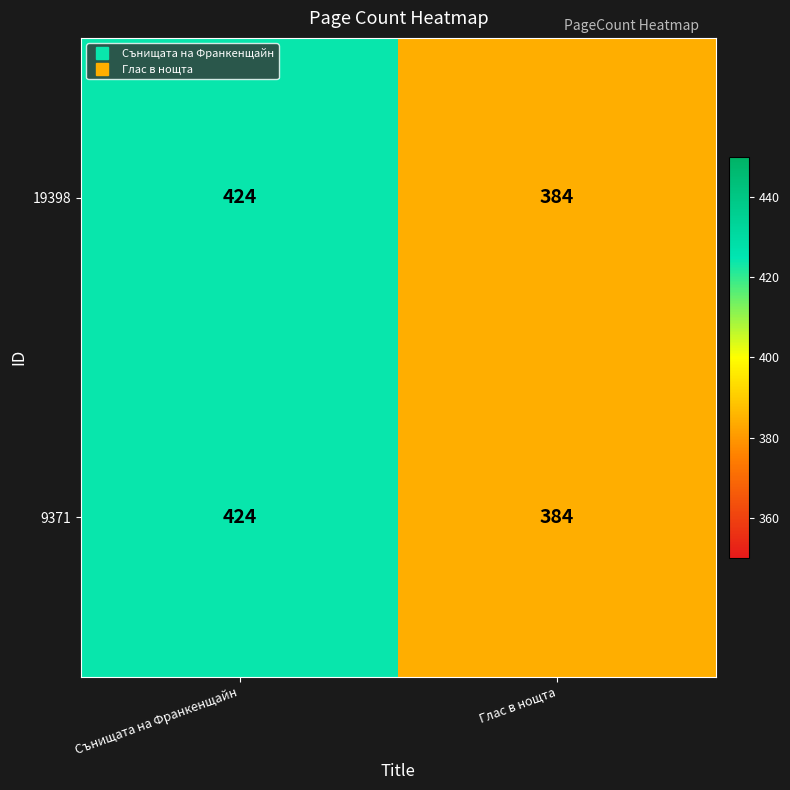

At which category is the sum across all series the highest?

Сънищата на Франкенщайн